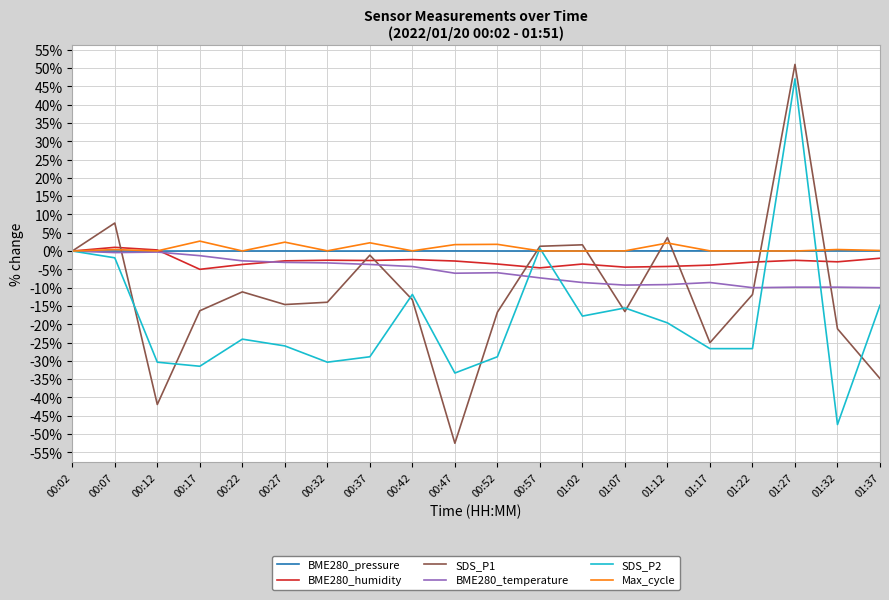

Between 00:27 and 01:07, which series saw the biggest shift?

SDS_P2